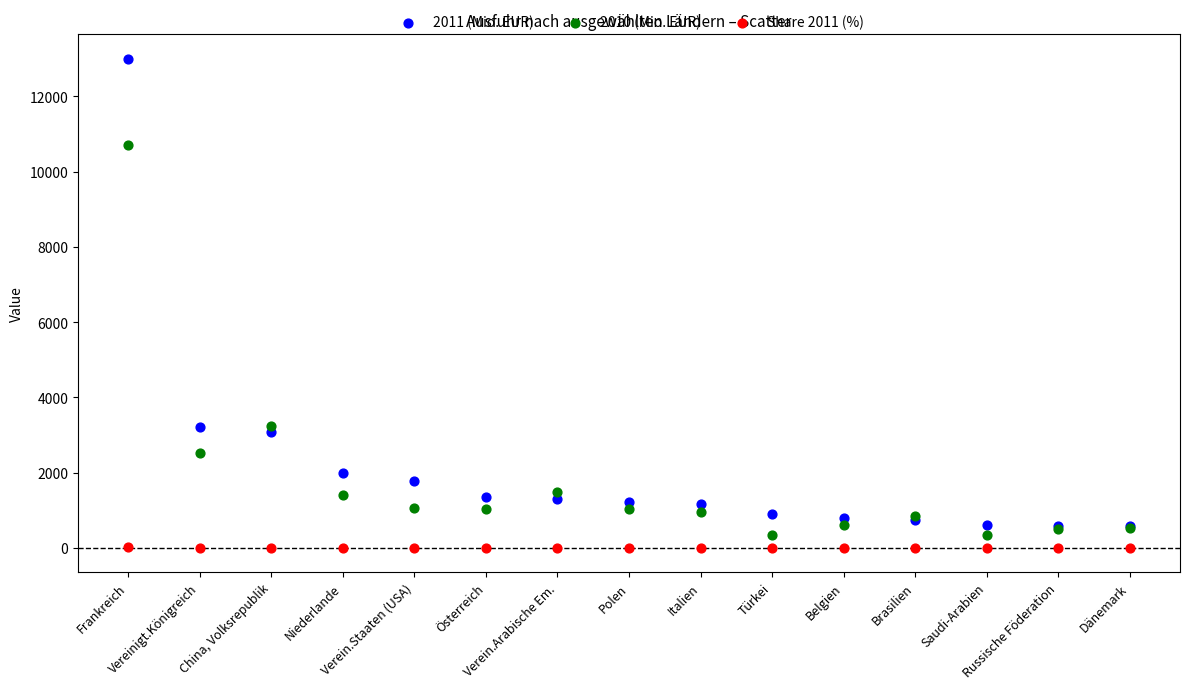

What are all the series names shown in the legend?

2011 (Mio. EUR), 2010 (Mio. EUR), Share 2011 (%)